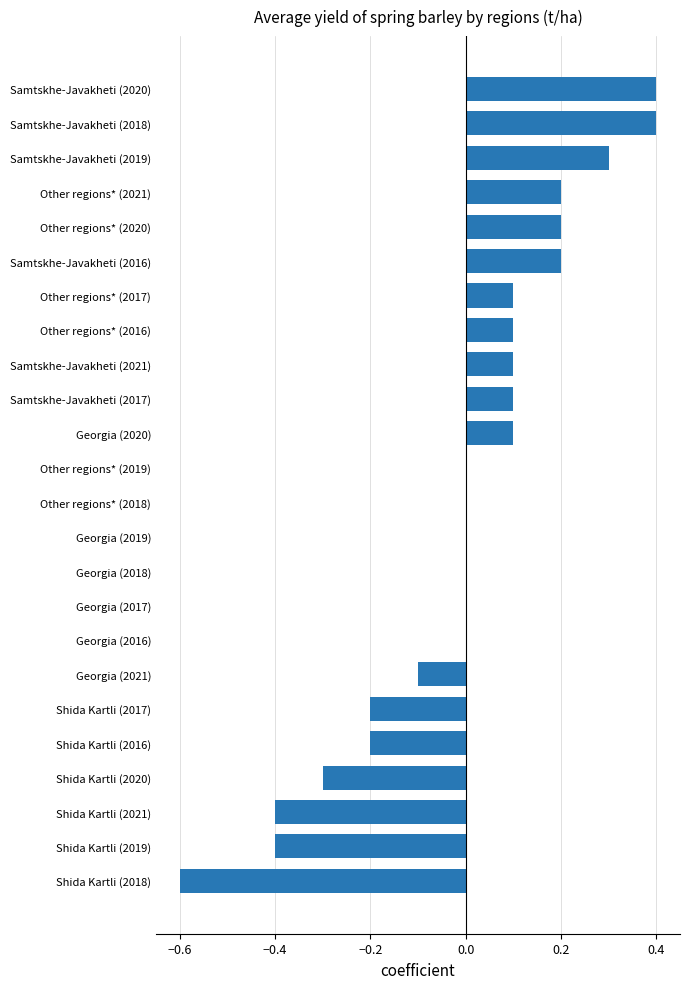

The chart shows a value of -0.2 at Georgia (2021). True or false?

False